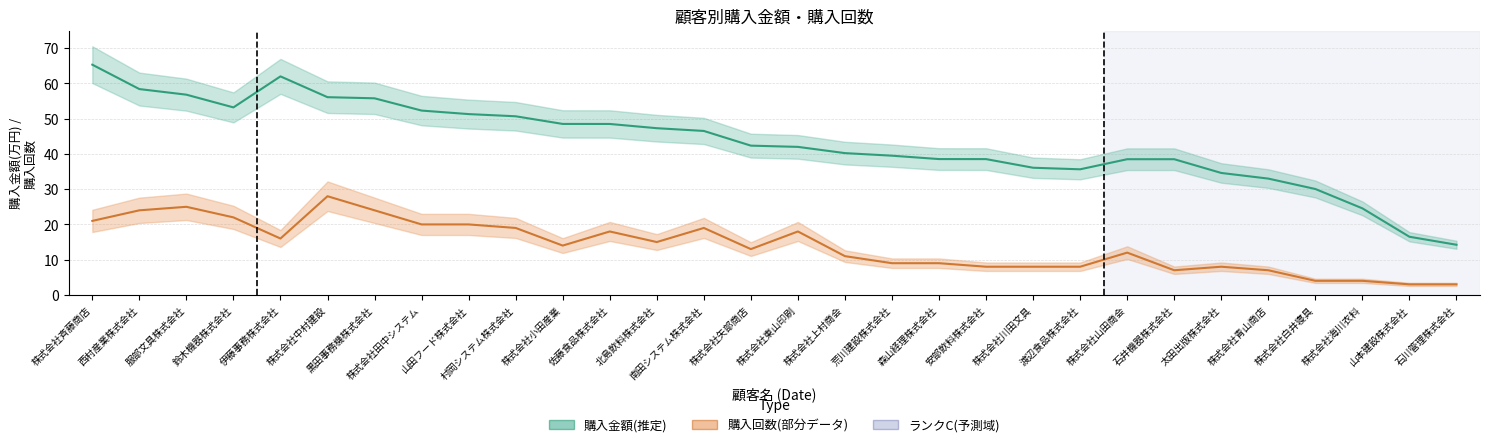

Rank the categories by 購入金額(万円) value from highest to lowest.

株式会社斉藤商店, 伊藤事務株式会社, 西村産業株式会社, 服部文具株式会社, 株式会社中村建設, 黒田事務機株式会社, 鈴木機器株式会社, 株式会社田中システム, 山田フード株式会社, 村岡システム株式会社, 株式会社小田産業, 佐藤食品株式会社, 北島飲料株式会社, 南田システム株式会社, 株式会社矢部商店, 株式会社東山印刷, 株式会社上村商会, 荒川建設株式会社, 森山経理株式会社, 安部飲料株式会社, 株式会社山田商会, 石井機器株式会社, 株式会社川田文具, 渡辺食品株式会社, 太田出版株式会社, 株式会社青山商店, 株式会社白井寝具, 株式会社海川衣料, 山本建設株式会社, 石川管理株式会社